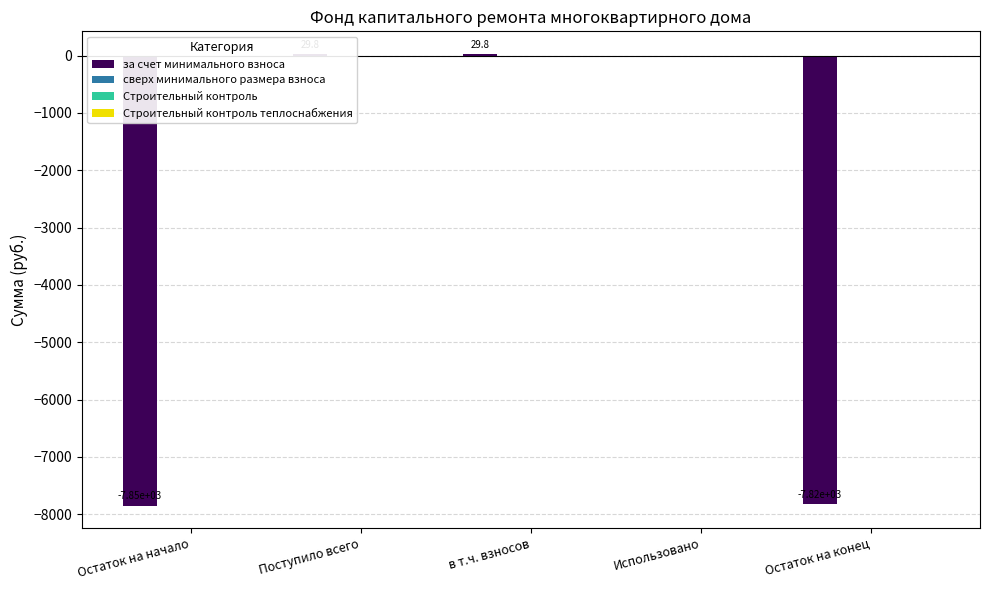

The за счет минимального взноса series shows 29.8 at Поступило всего. True or false?

True